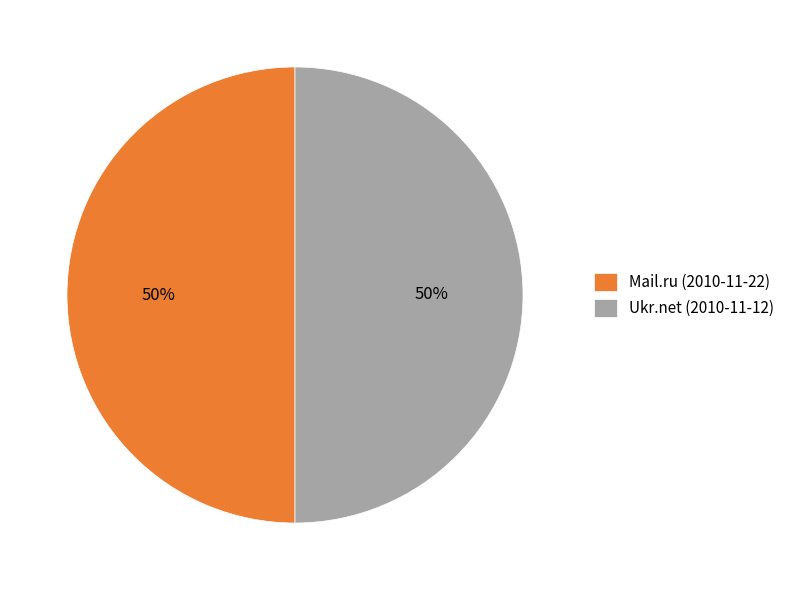

What is the ratio of the value at Mail.ru (2010-11-22) to the value at Ukr.net (2010-11-12)?

1.0